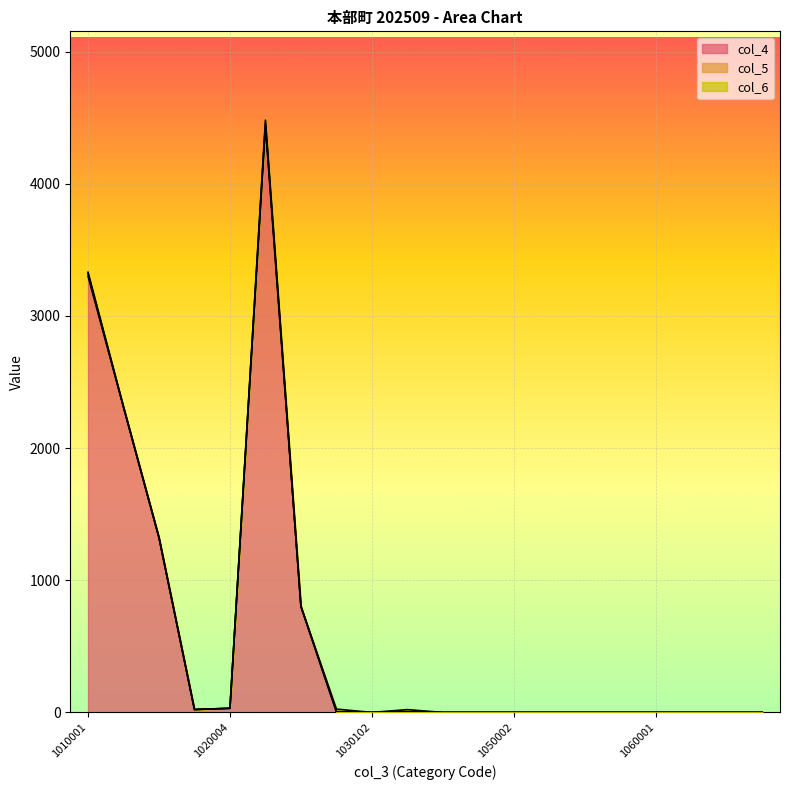

What is the average value of the col_6 series?

3